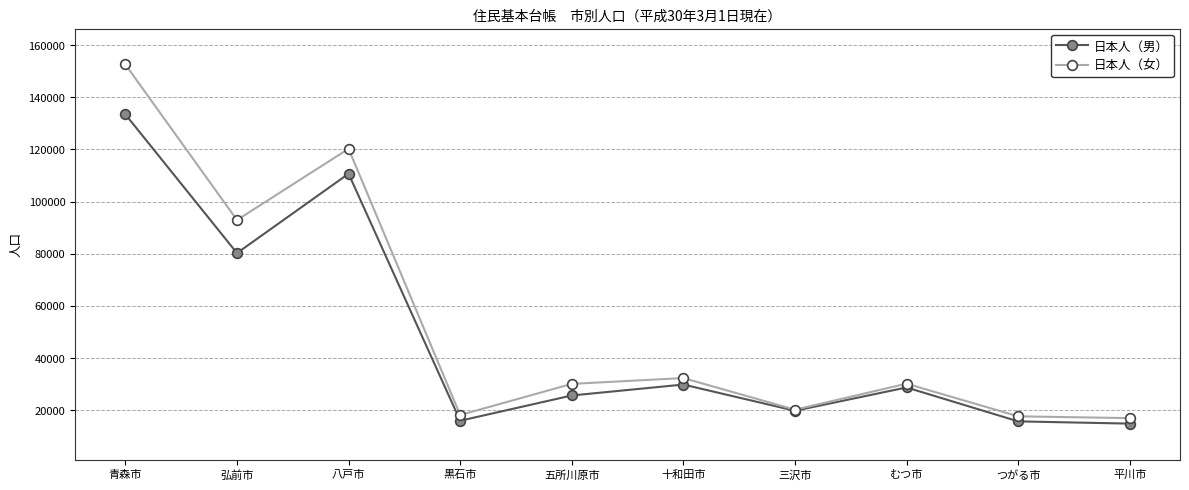

Is it true that 日本人（女） equals 20429 at 十和田市?

False